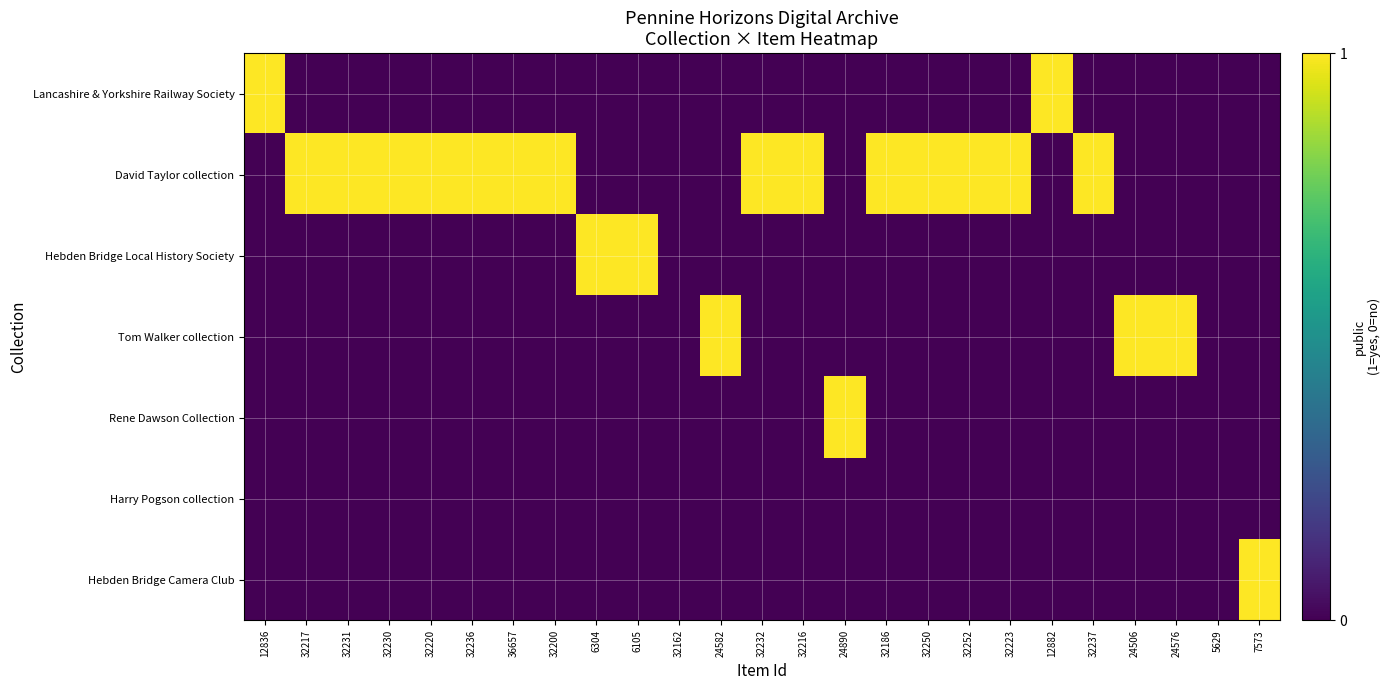

What is the difference between the highest and lowest values at 24582?

1